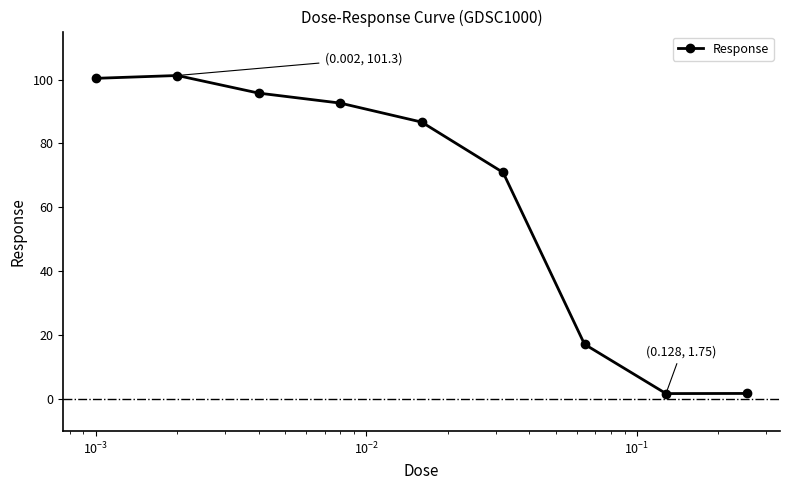

What is the average value?

63.1